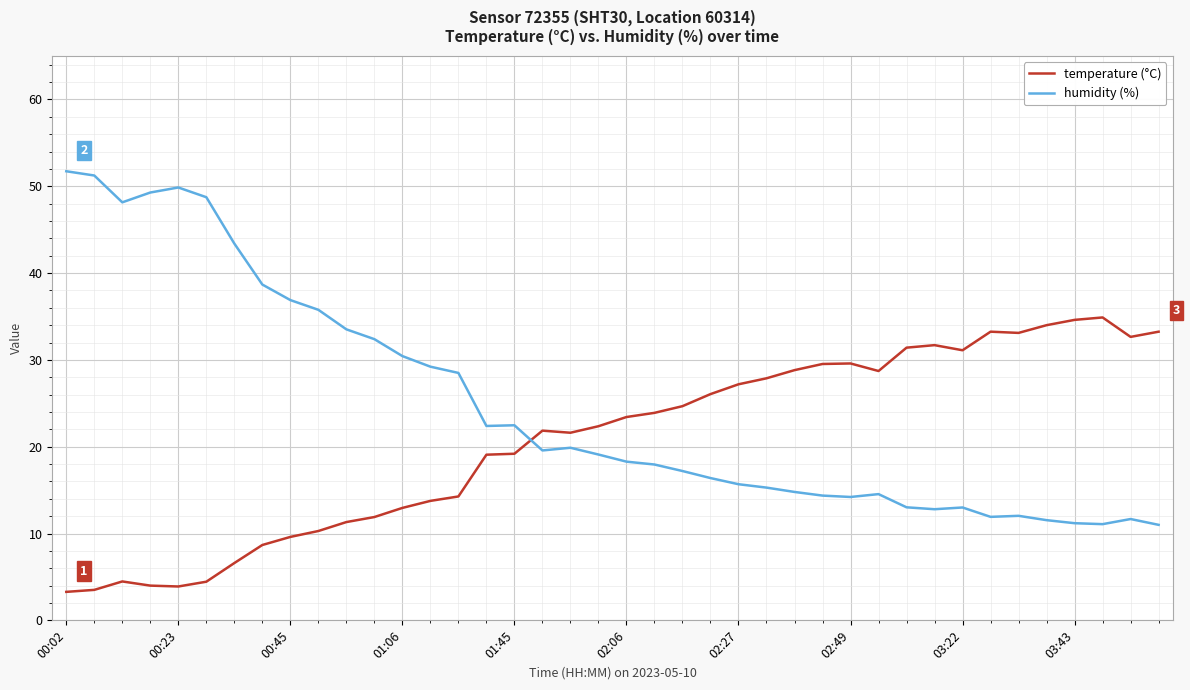

Which series has the largest range (max minus min)?

humidity (%)